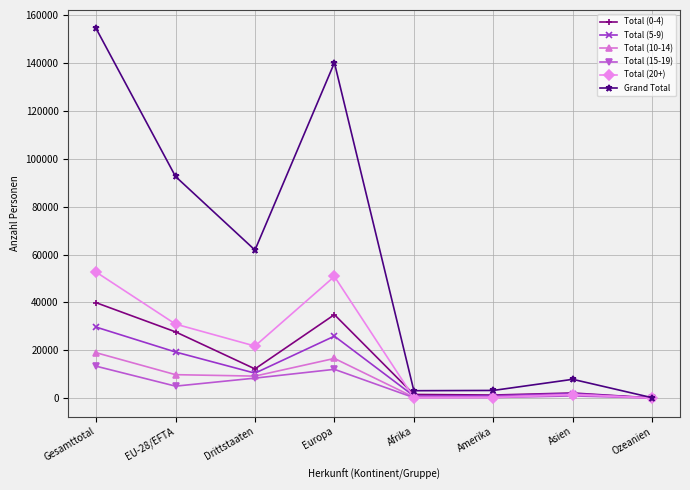

At how many categories does at least one series exceed 31156?

4